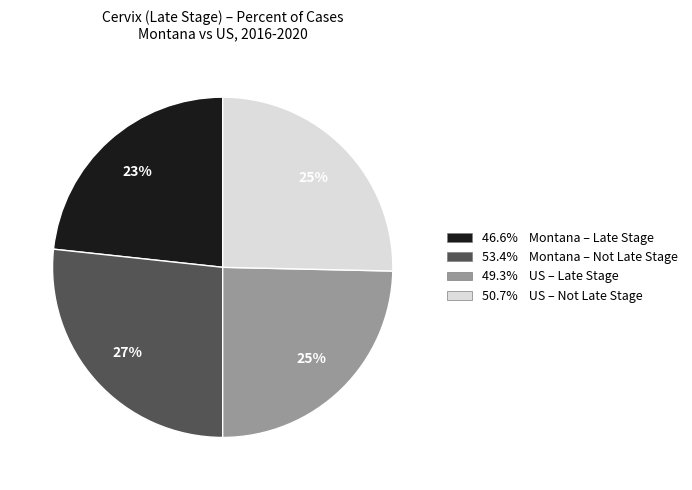

To the nearest percent, what percentage of the pie is 50.7% US – Not Late Stage?

25%